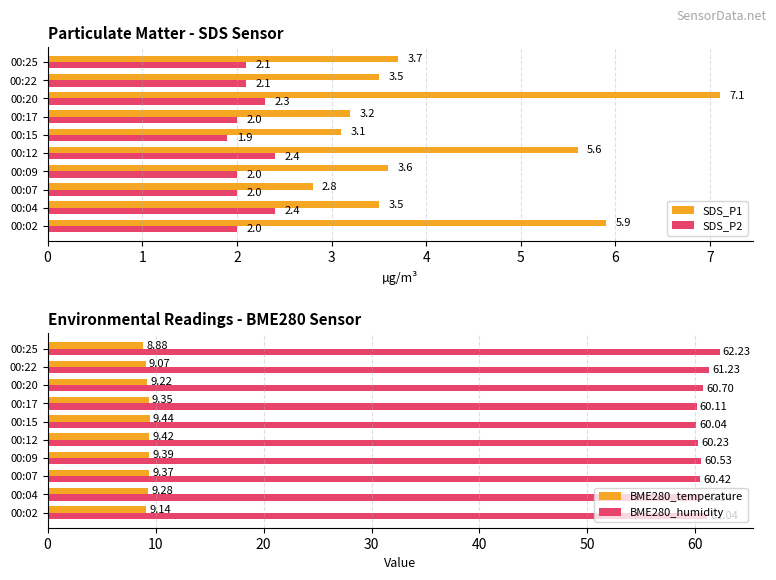

How many distinct data groups are displayed?

4